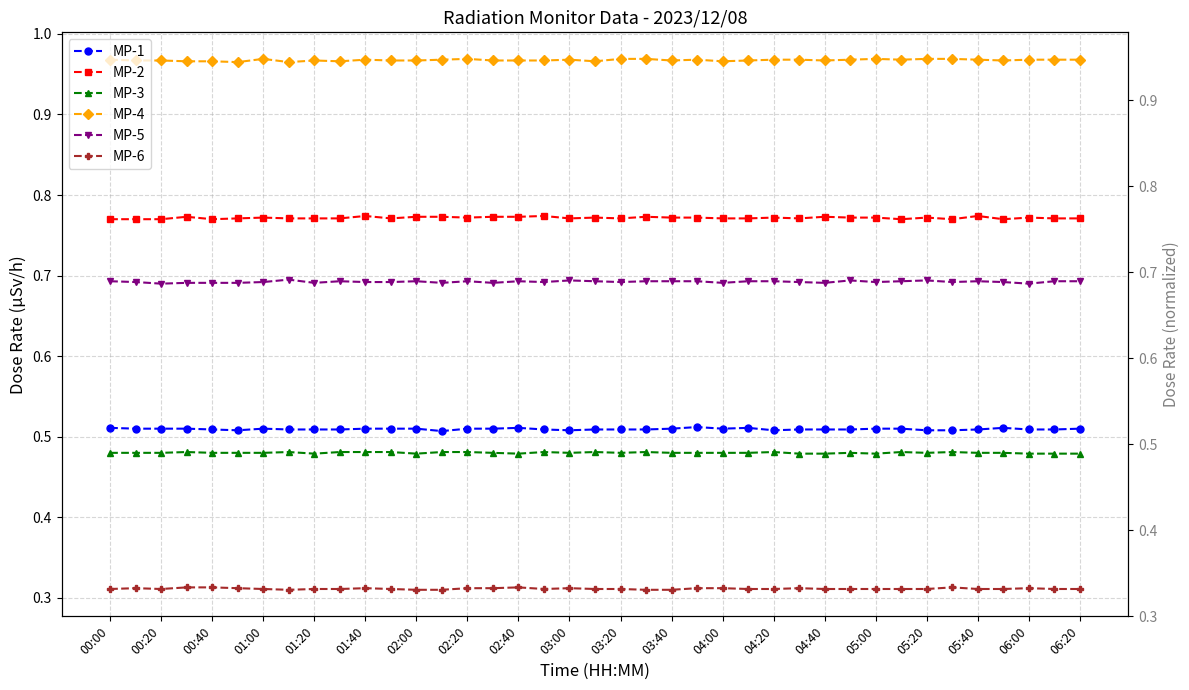

What is the sum of the MP-6 values at 04:00 and 01:40?

0.6